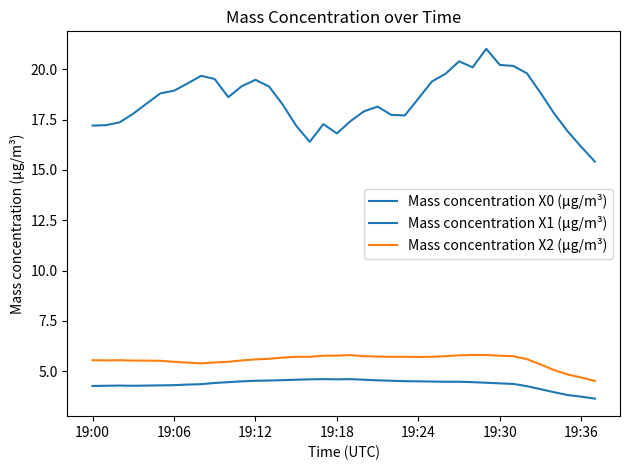

True or false: Mass concentration X1 (μg/m³) and Mass concentration X0 (μg/m³) cross at least once.

False